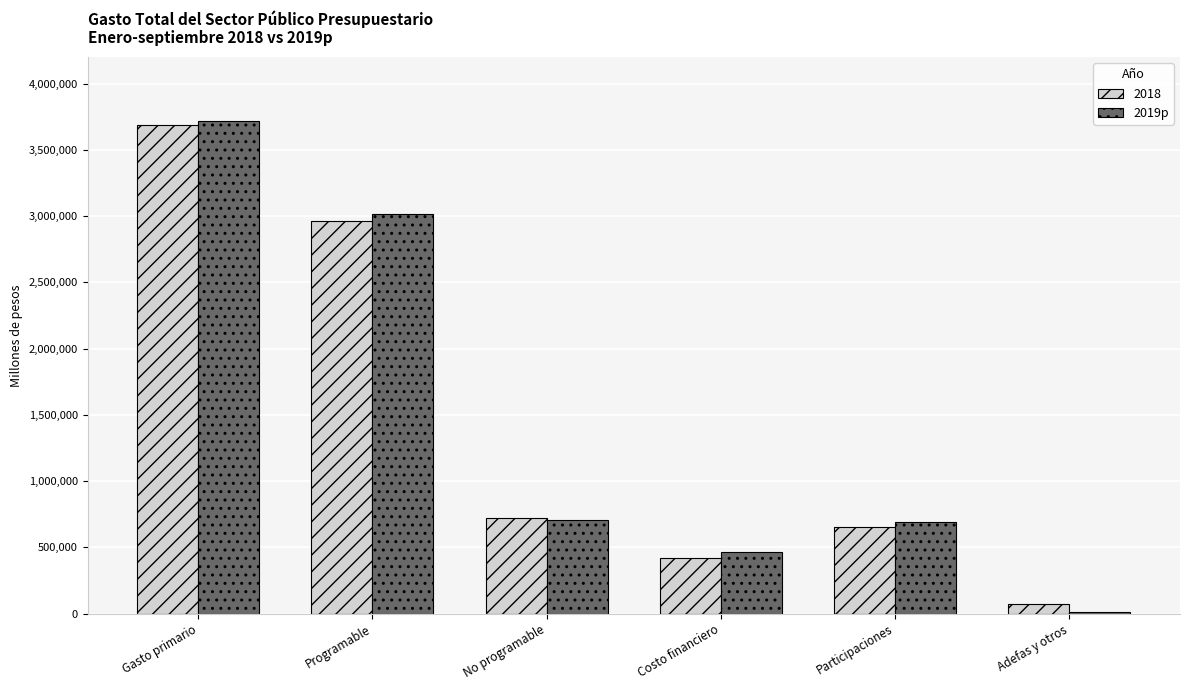

The 2018 series shows 4786382.6 at Programable. True or false?

False